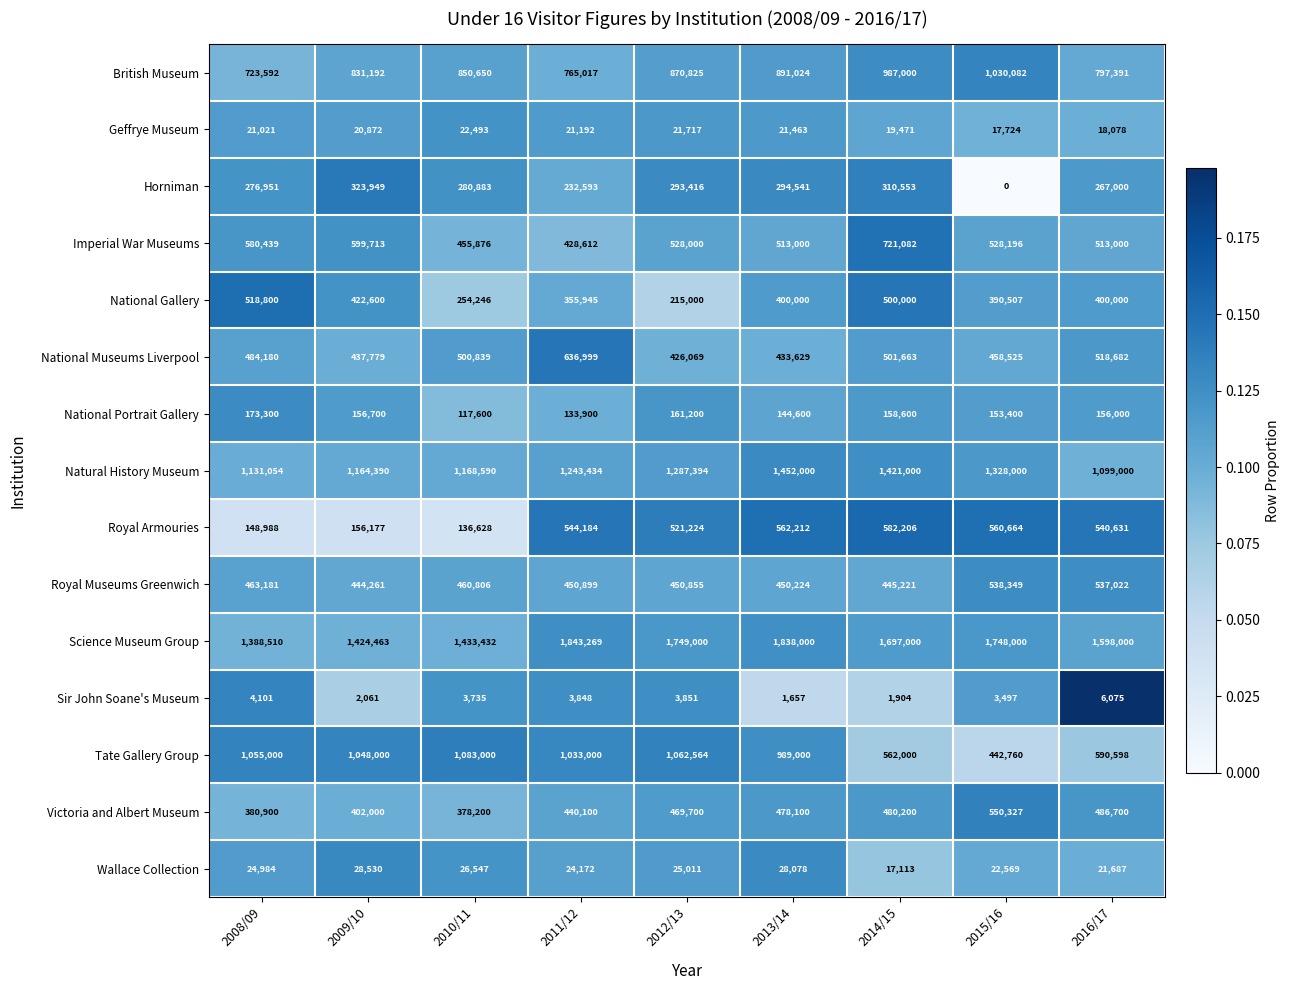

The Imperial War Museums series shows 580439 at 2008/09. True or false?

True